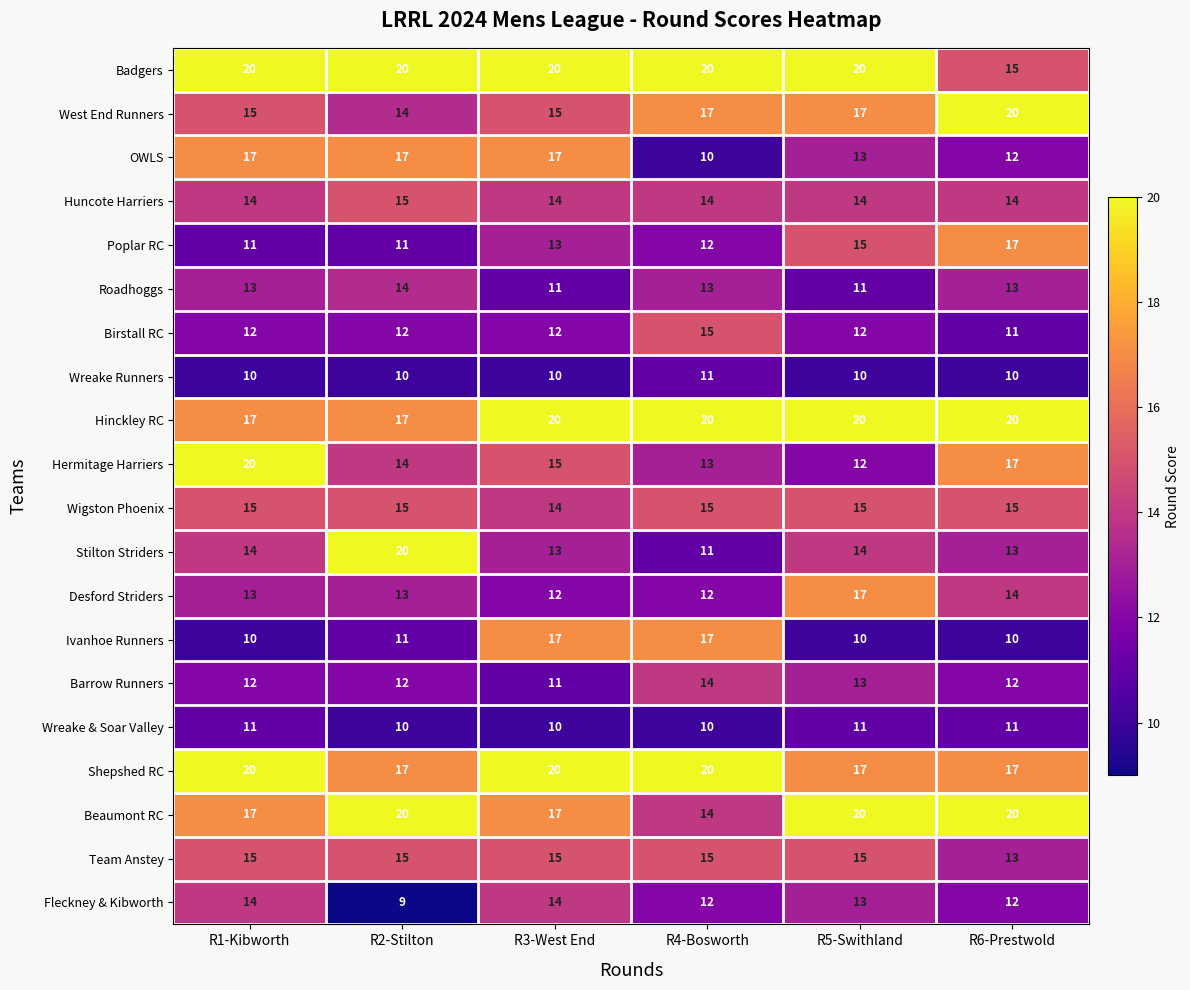

Which series has the largest total across all categories?

Badgers